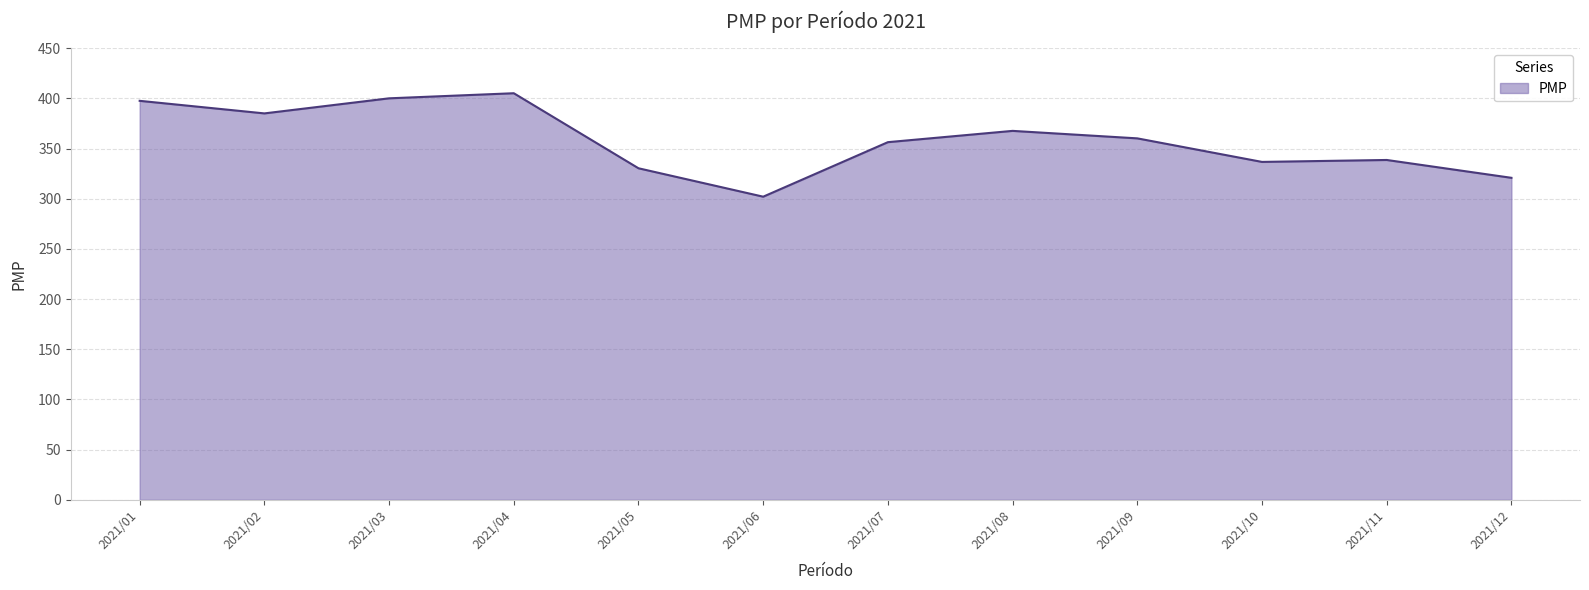

What is the approximate value at 2021/11?

338.7